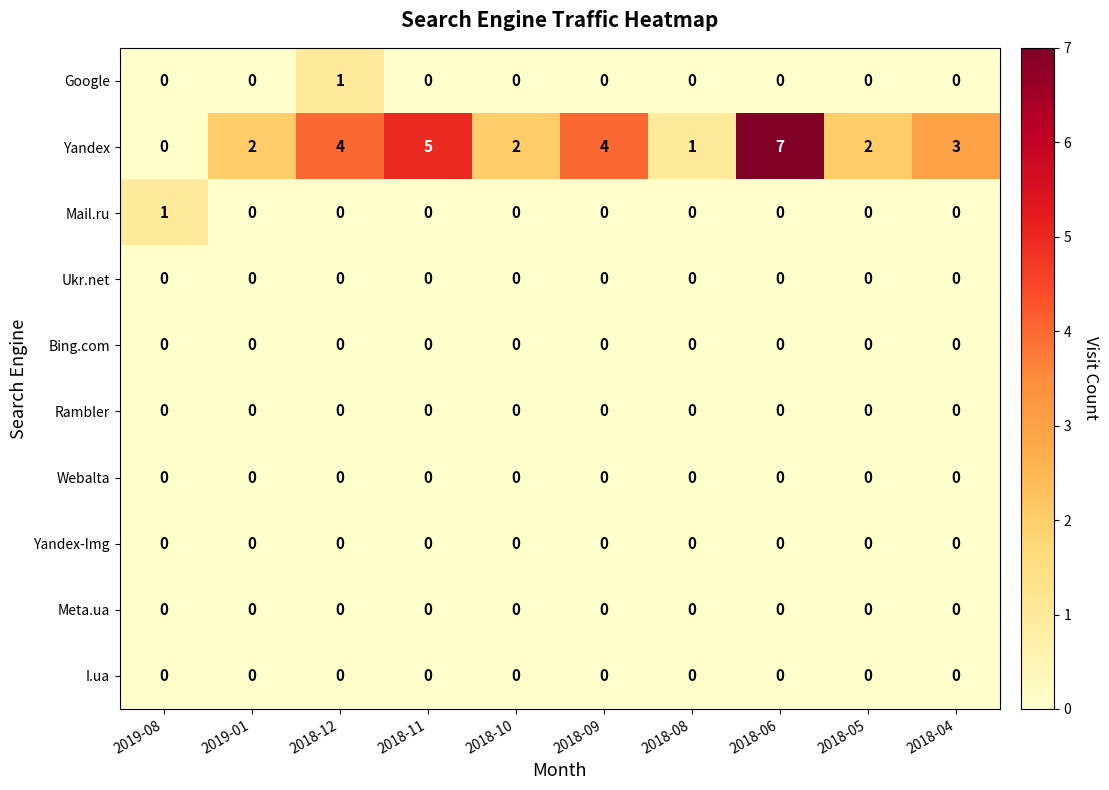

Which label corresponds to the largest value in the chart?

2018-06